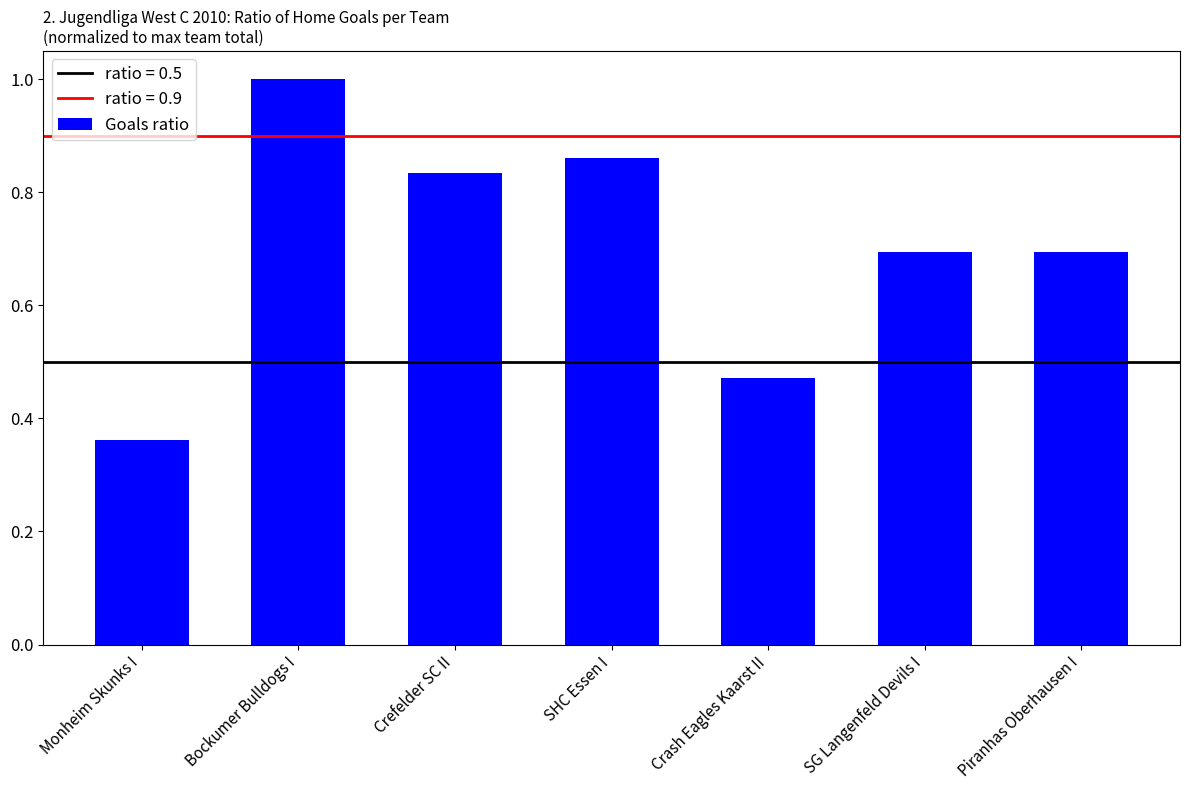

What is the label of the 6th bar from the left?

SG Langenfeld Devils I